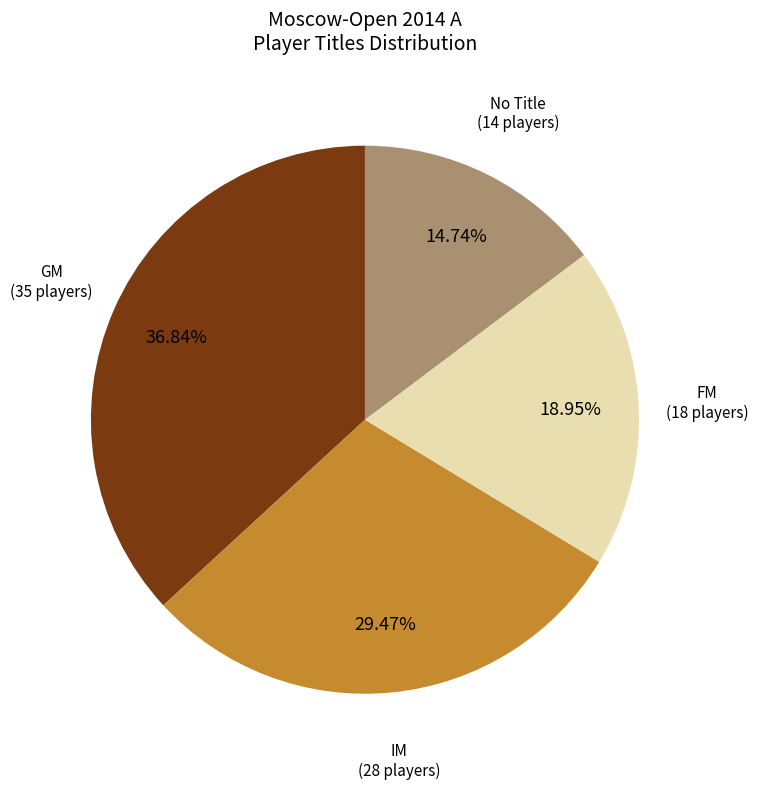

To the nearest percent, what is the difference between the largest and smallest slice percentages?

22%